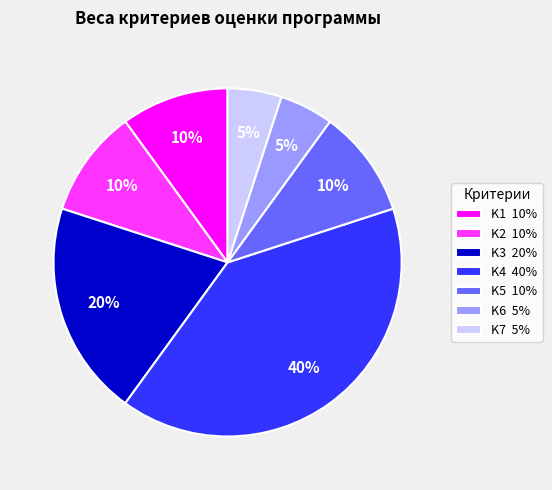

Does any single category account for the majority?

No